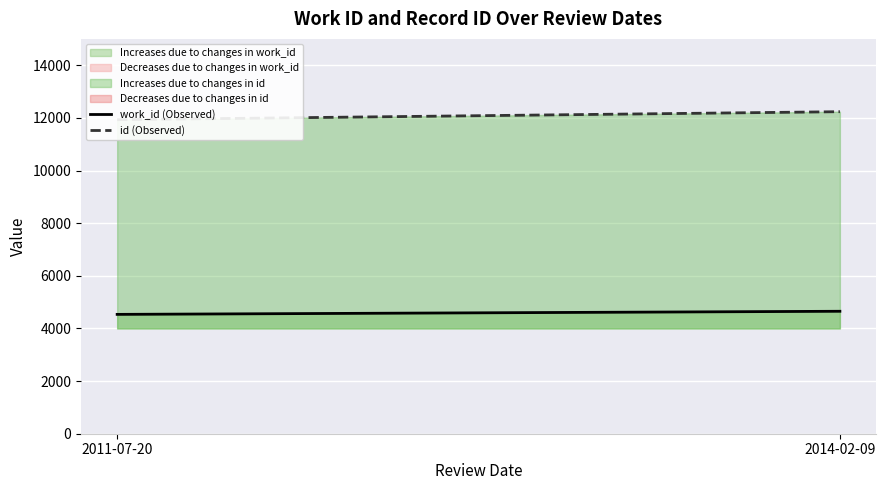

Which category has the lowest value in the id (Observed) series?

2011-07-20